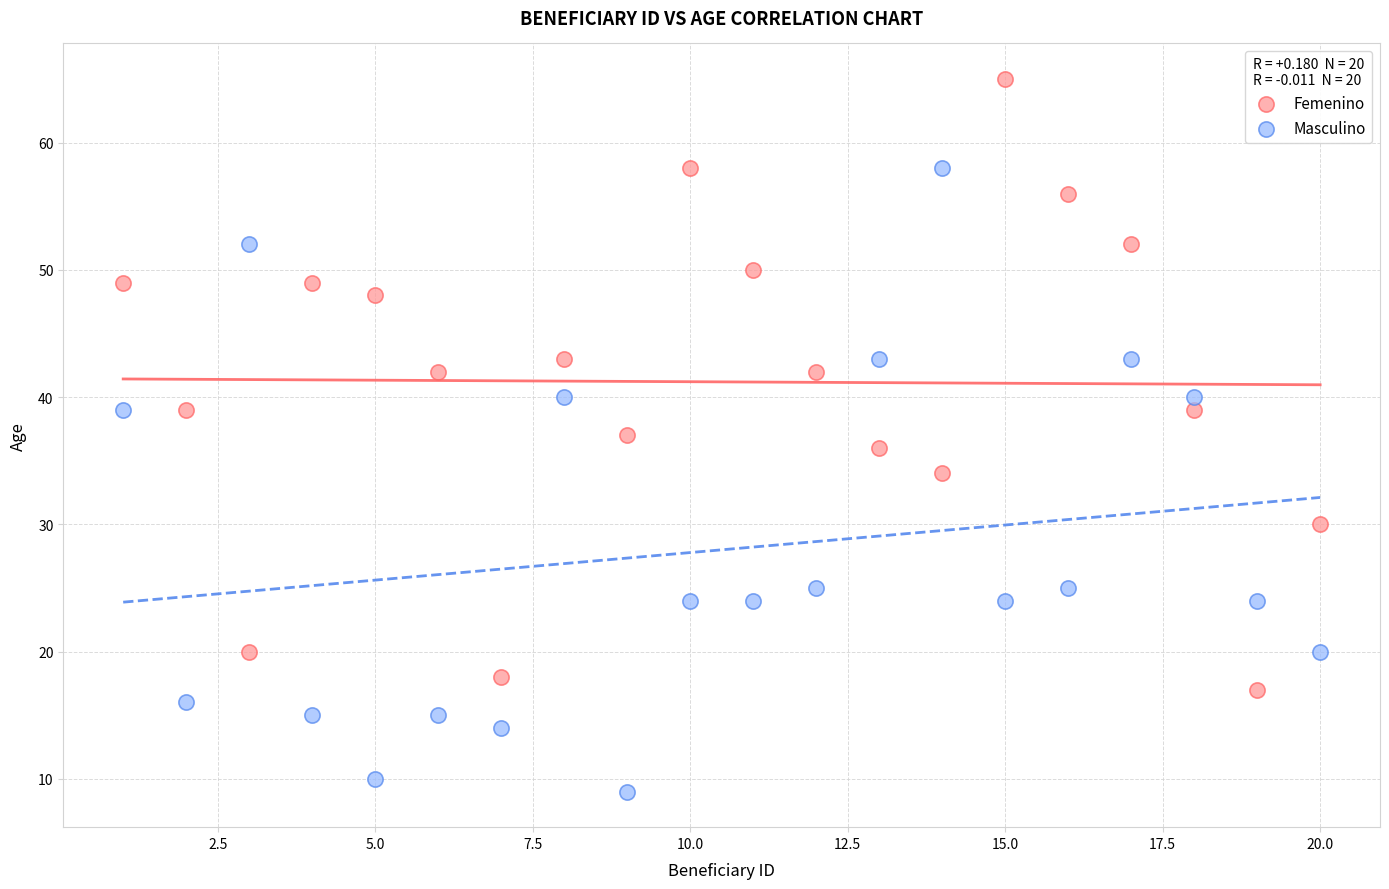

Which series reaches the maximum Y coordinate?

Femenino